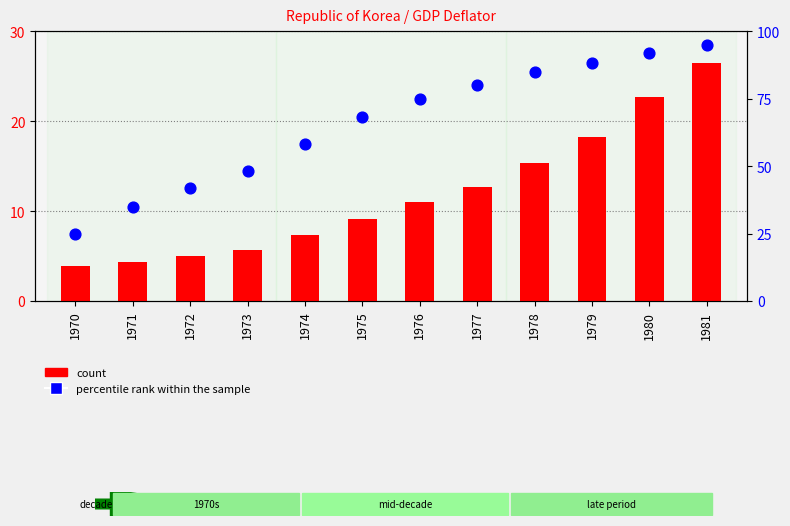

What is the total value across all series at 1977?

92.6